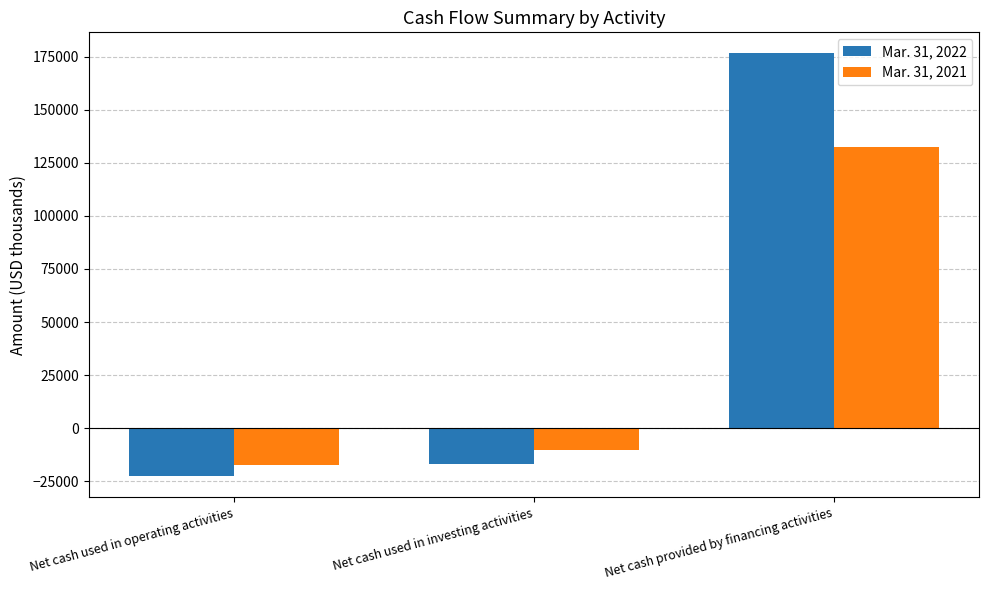

How many bars are there in total?

6